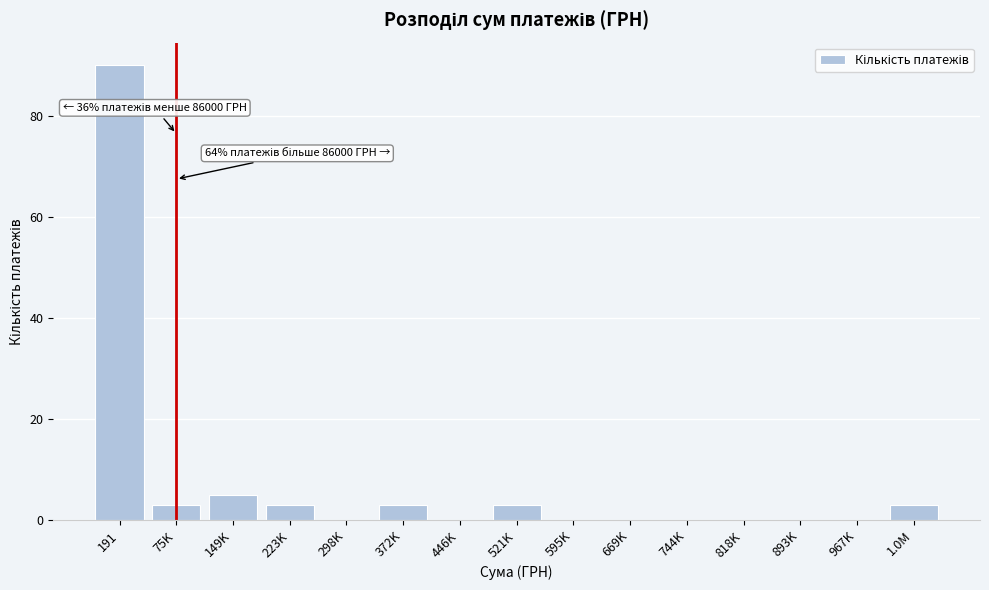

Reading left to right, extract all data points from this chart.

191=90	75K=3	149K=5	223K=3	298K=0	372K=3	446K=0	521K=3	595K=0	669K=0	744K=0	818K=0	893K=0	967K=0	1.0M=3